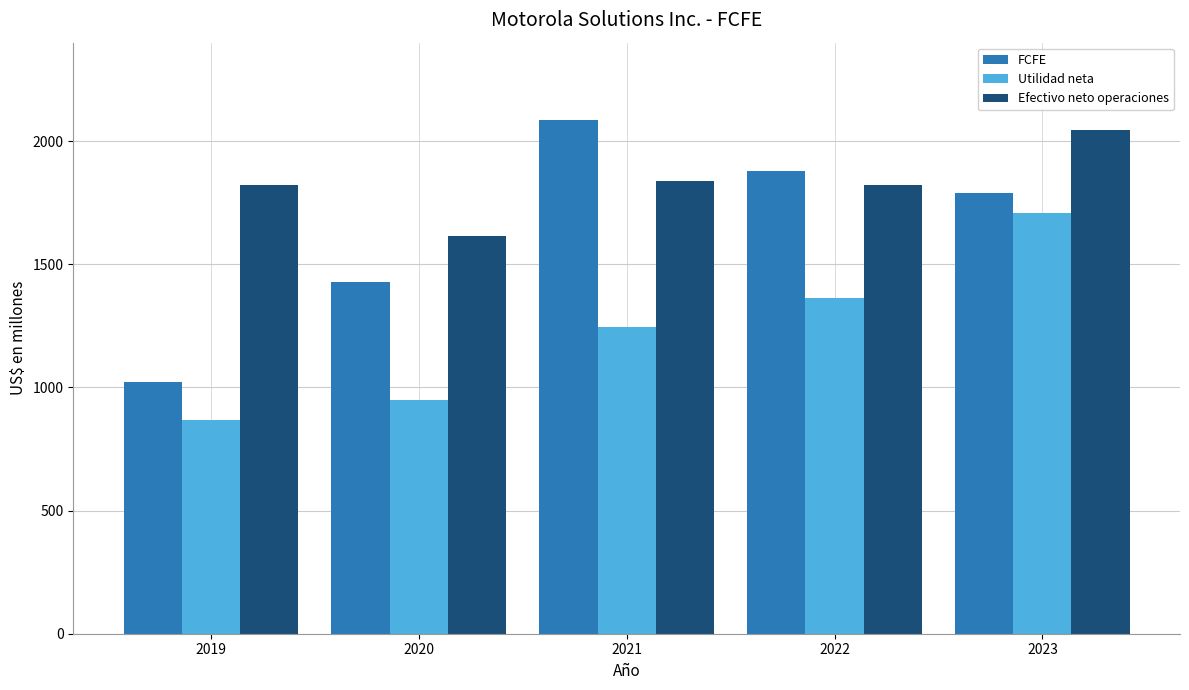

Is it true that Utilidad neta equals 417 at 2023?

False